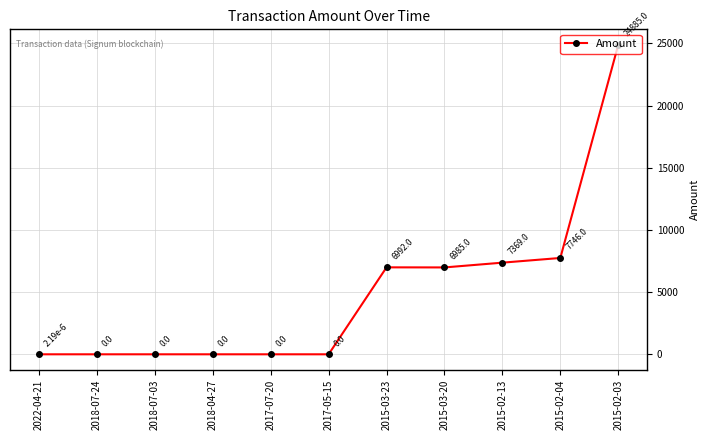

What position from the left is 2017-07-20?

5